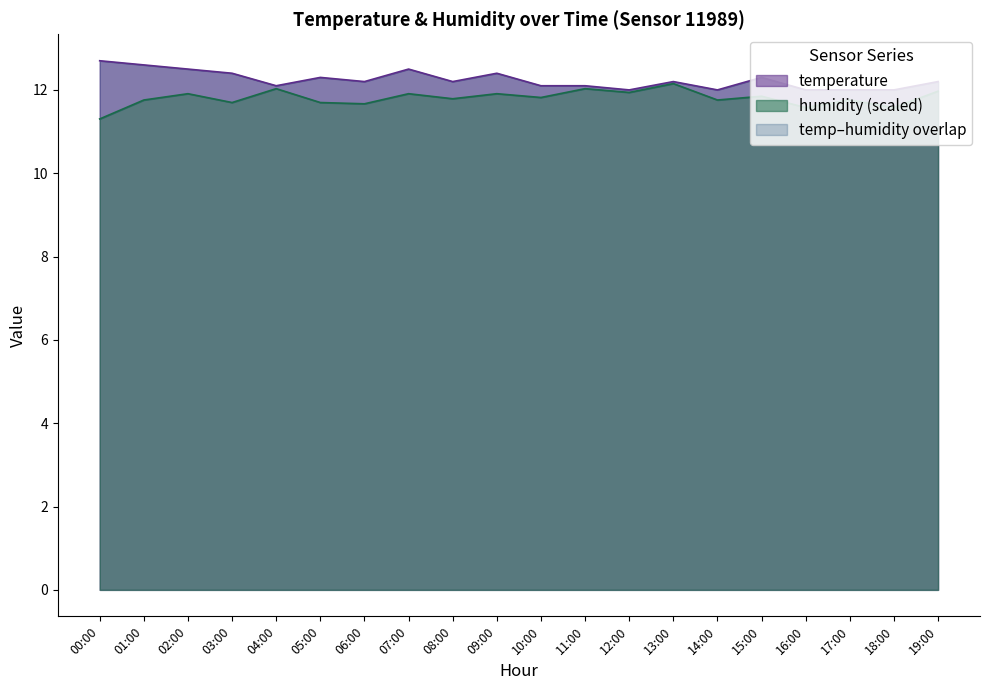

True or false: temperature and humidity cross at least once.

False